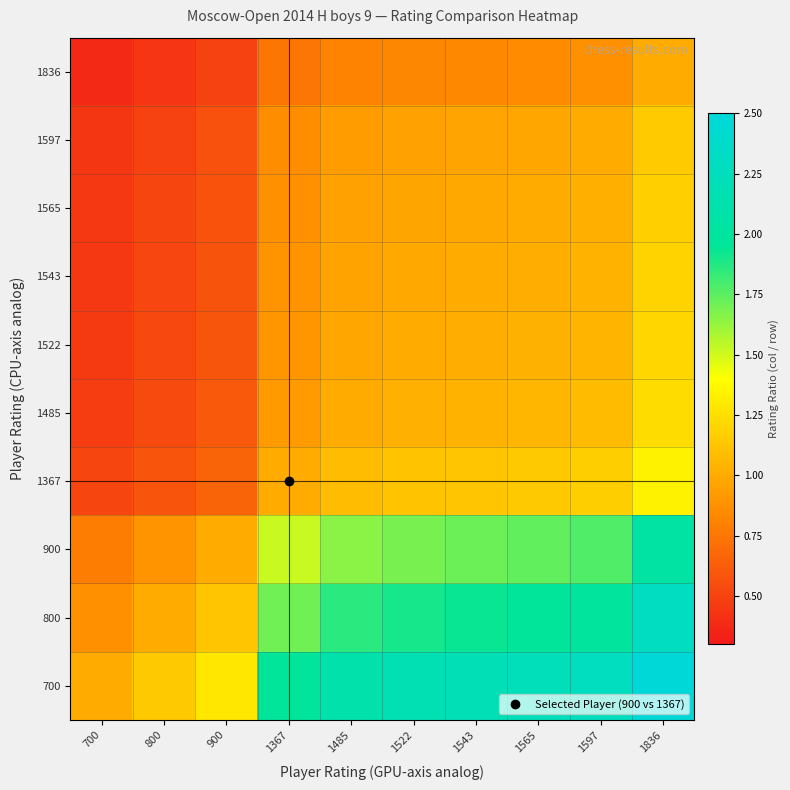

How many distinct data groups are displayed?

10